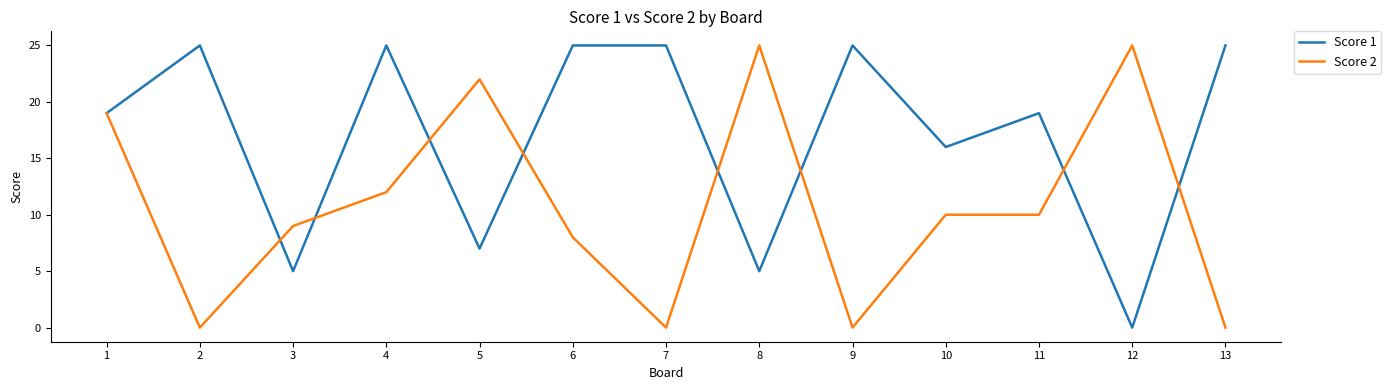

At how many categories does at least one series exceed 18?

11